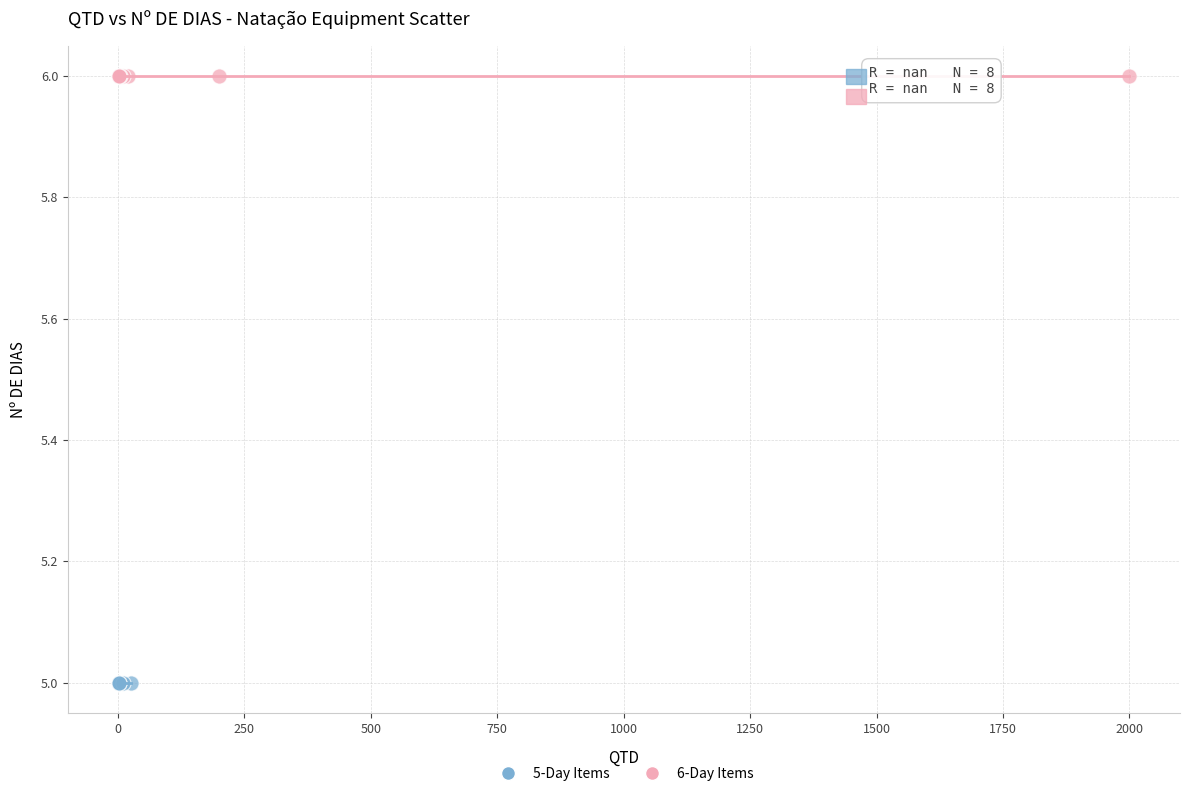

What are all the series names shown in the legend?

5-Day Items, 6-Day Items